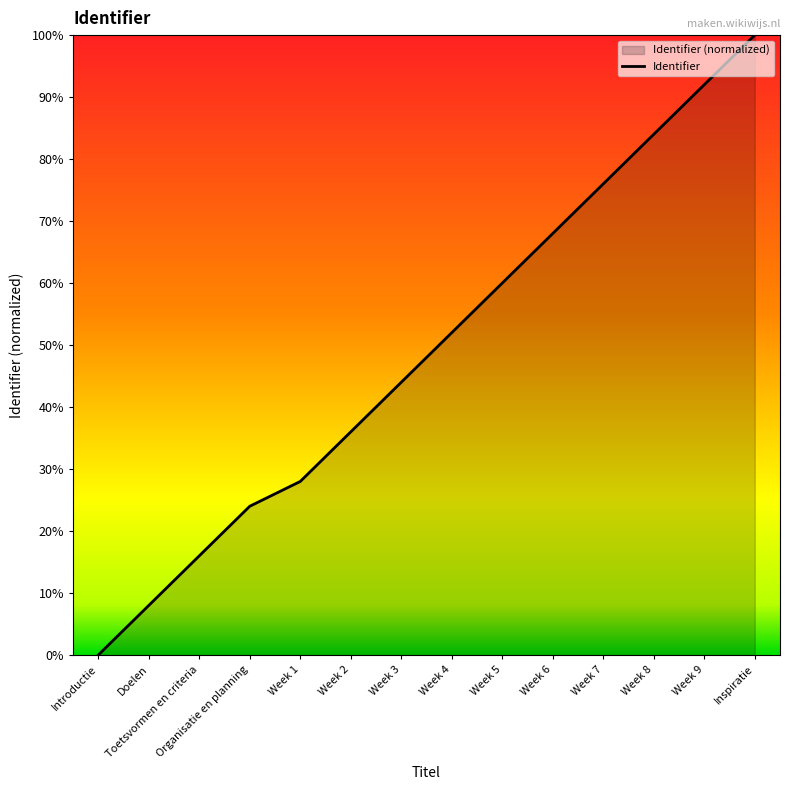

Is it true that the value at Doelen is 8.0?

True